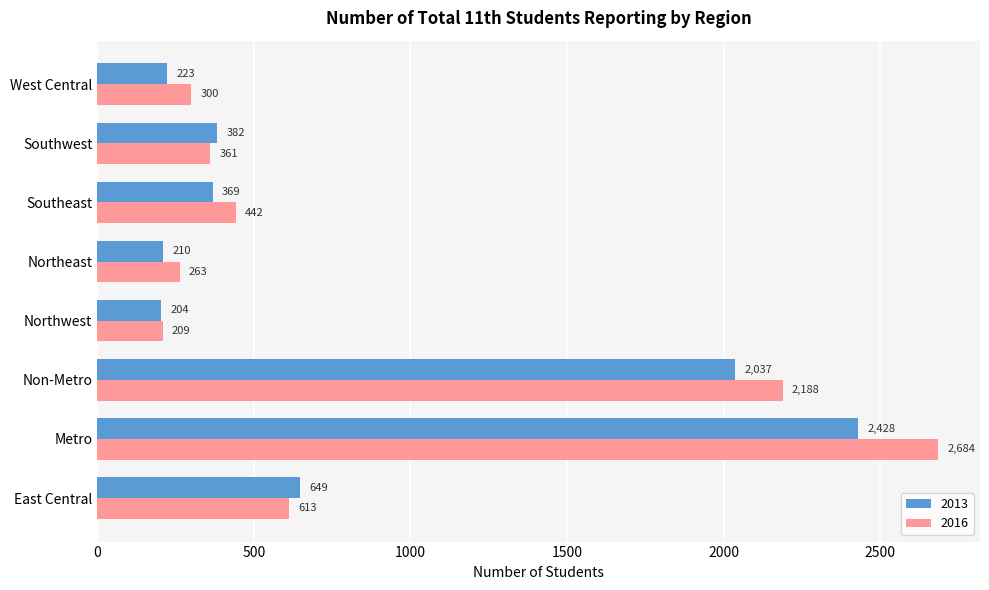

Is it true that 2013 equals 3504 at Non-Metro?

False